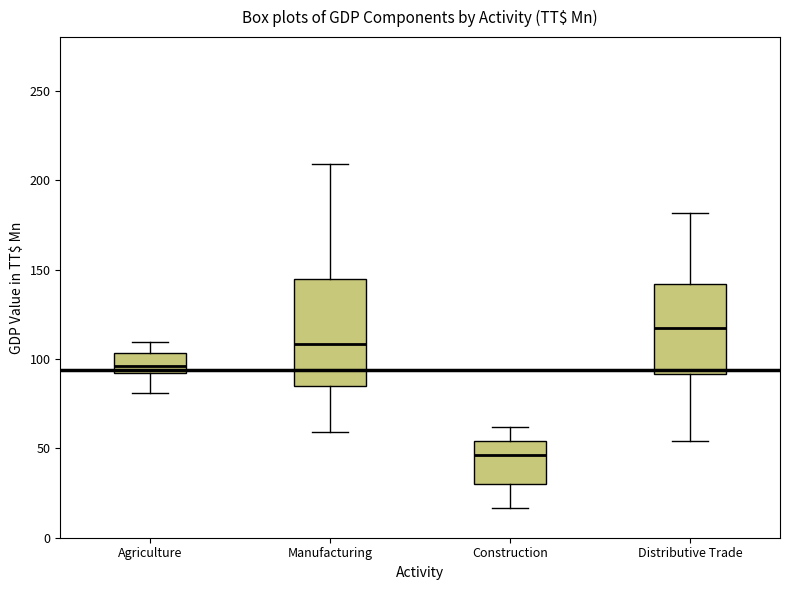

Which box's median line is the lowest?

Construction